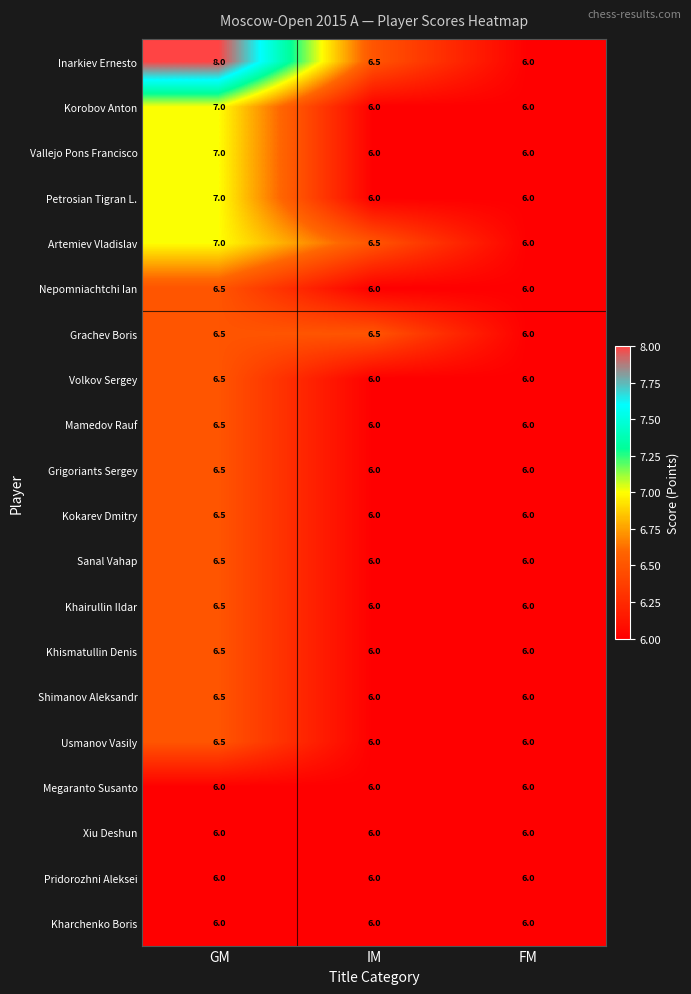

What is the difference between the highest and lowest values at GM?

2.0